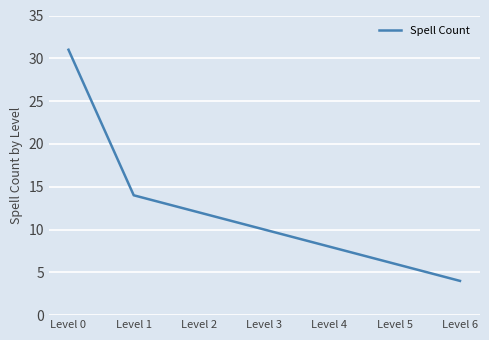

Which has a higher value, Level 0 or Level 1?

Level 0